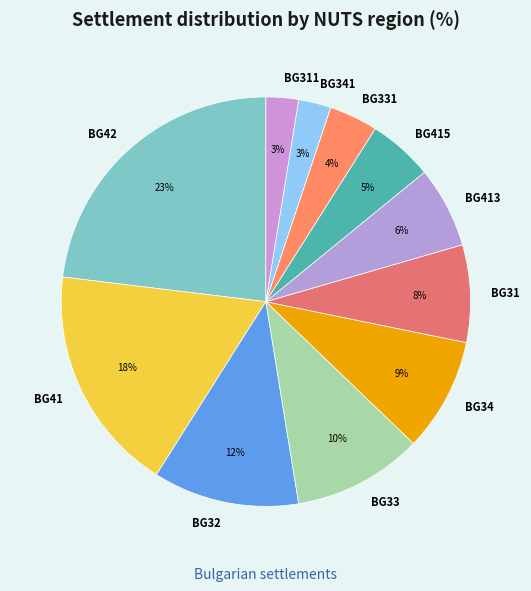

Which has a higher value, BG41 or BG415?

BG41